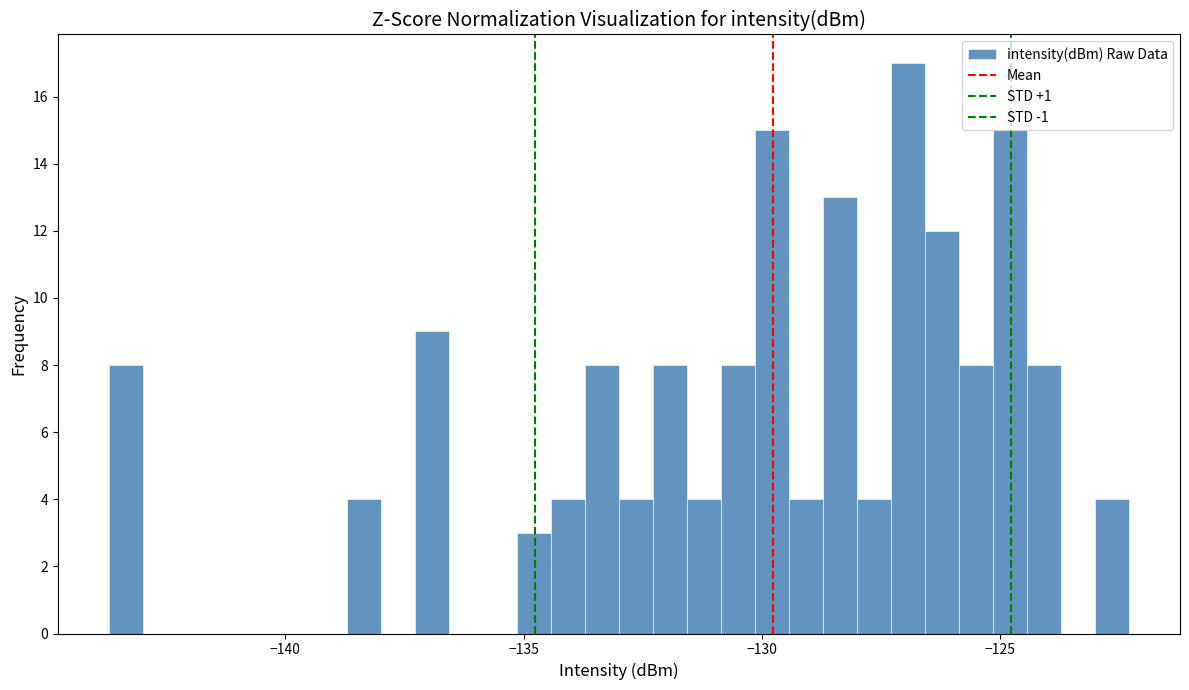

Read against the x-axis, roughly where is the centre of the tallest bar?

-127.0